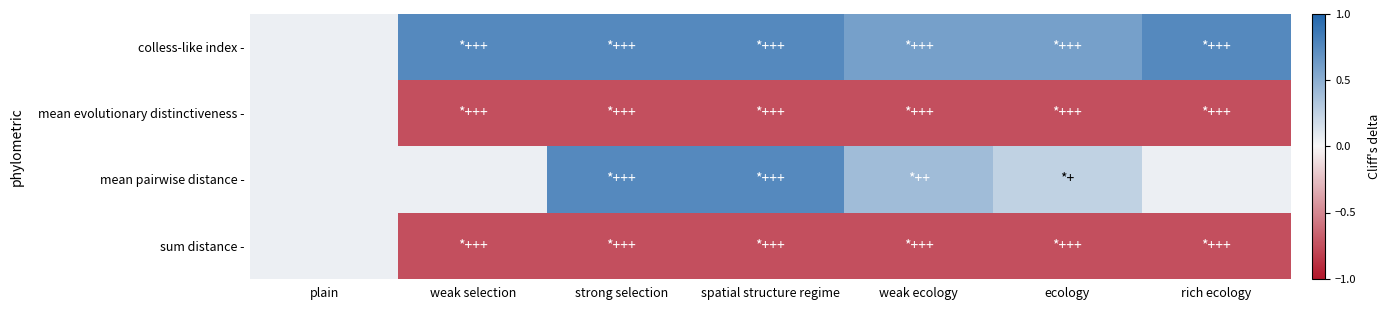

At which category does the chart reach its minimum across all series?

weak selection